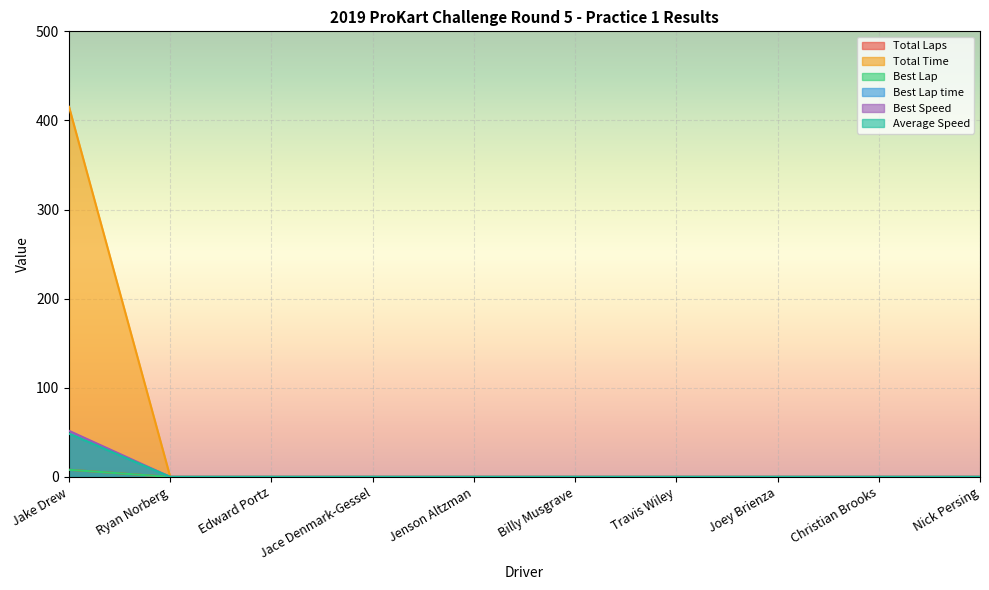

What is the difference between the maximum and minimum values in the Best Speed series?

51.7